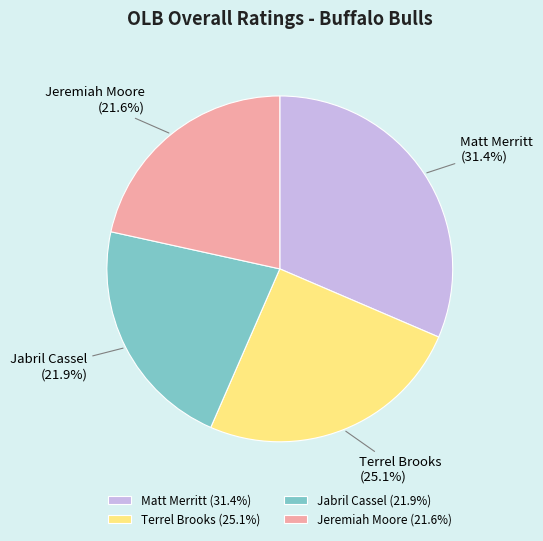

How many segments does this pie chart have?

4